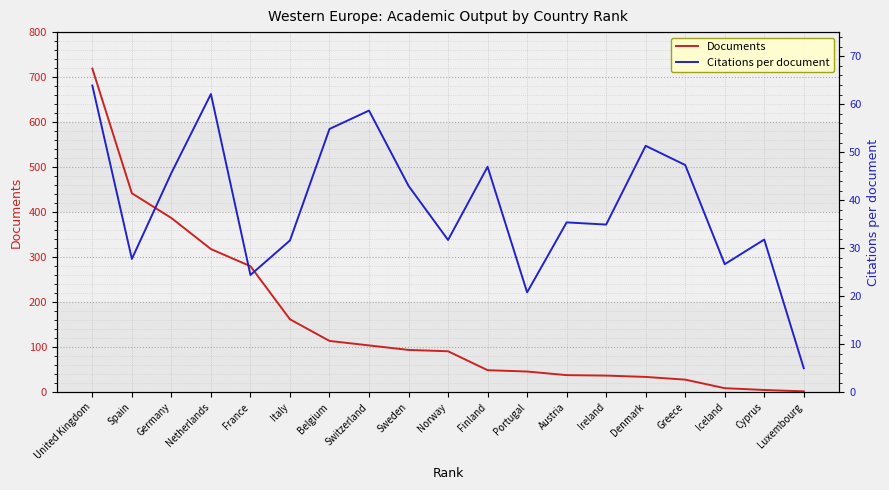

What is the difference between the maximum and second lowest values in the Citations per document series?

43.1